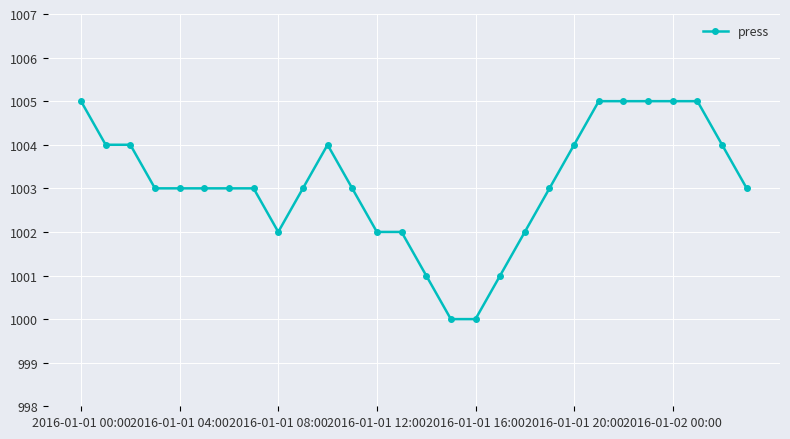

What is the maximum value shown in the chart?

1005